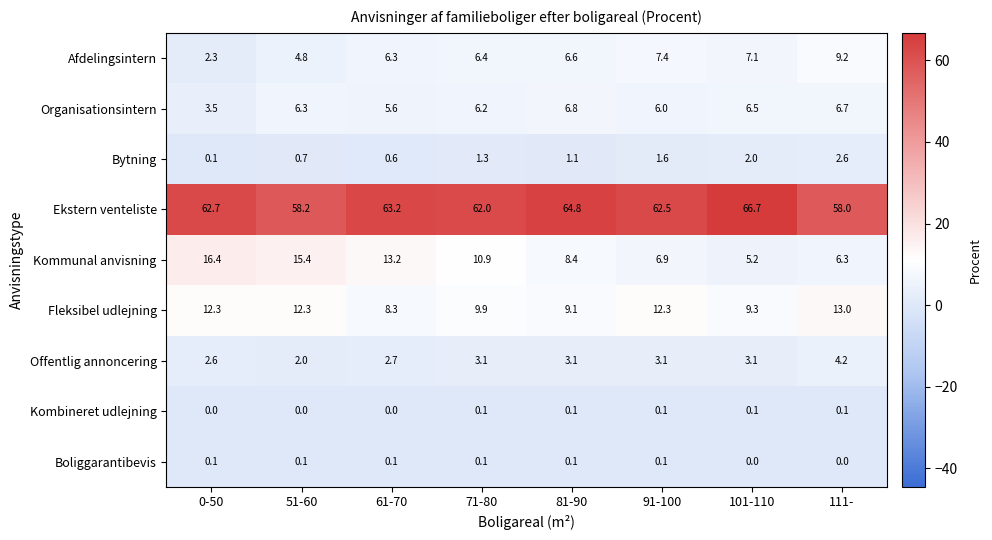

Which category has the highest value across all series?

101-110